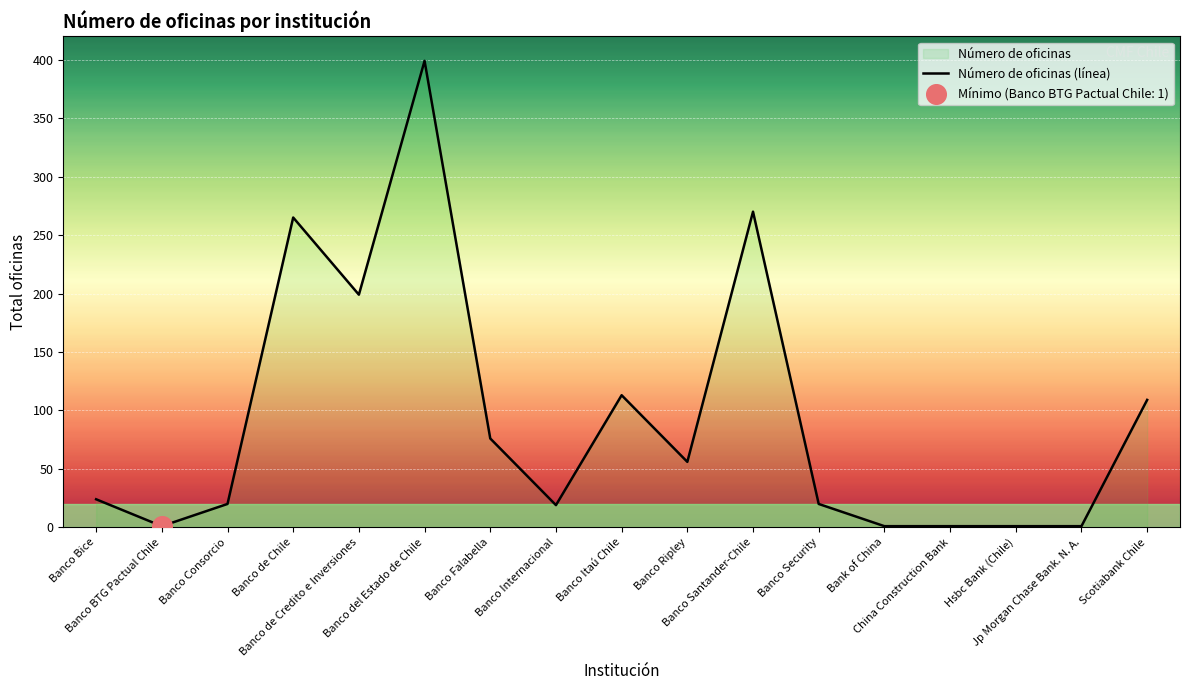

What is the ratio of the value at Banco de Chile to the value at Banco Santander-Chile?

1.0